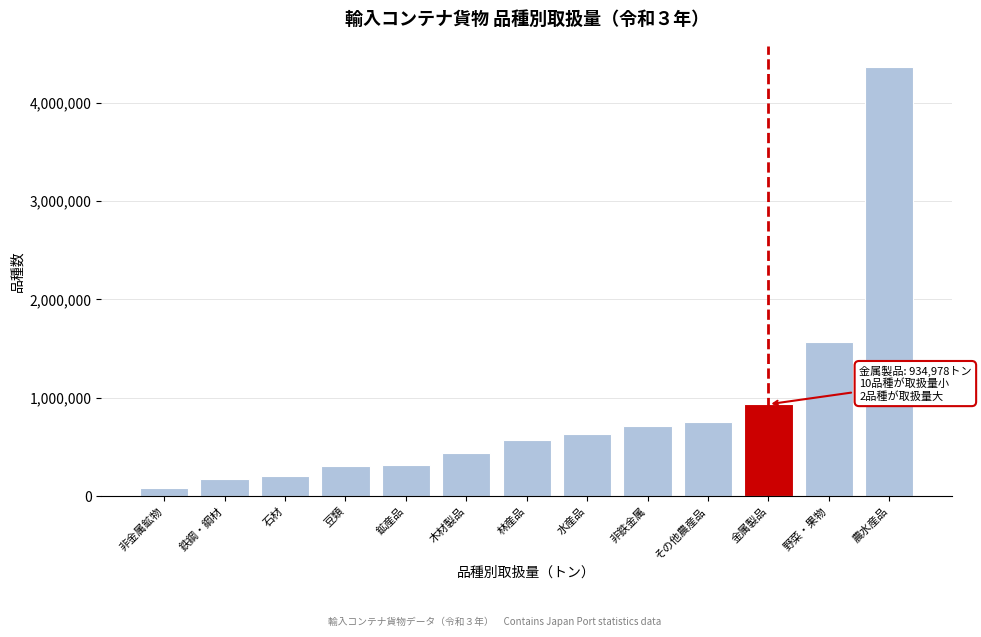

The chart shows a value of 1477334 at 農水産品. True or false?

False